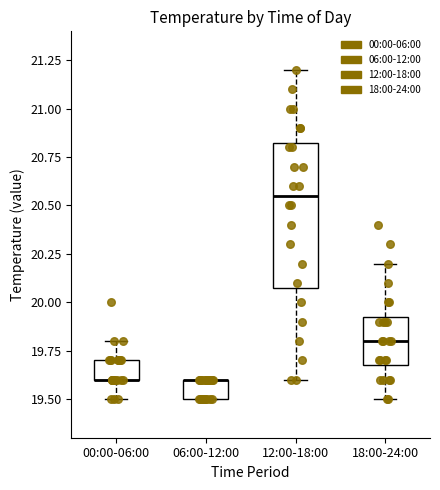

Which box is the tallest, from its lower edge to its upper edge?

12:00-18:00